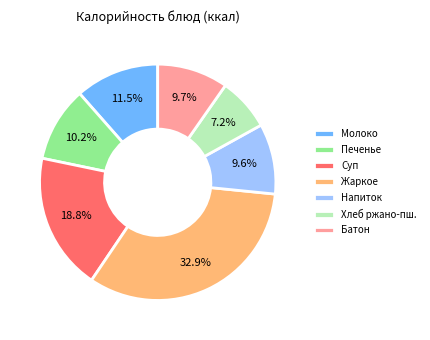

How many slices are in this pie chart?

7